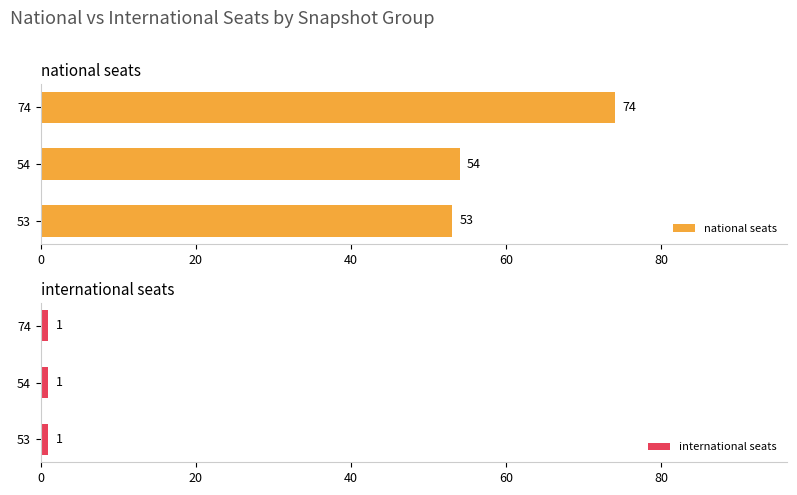

What is the difference between the maximum and minimum values in the national seats series?

21